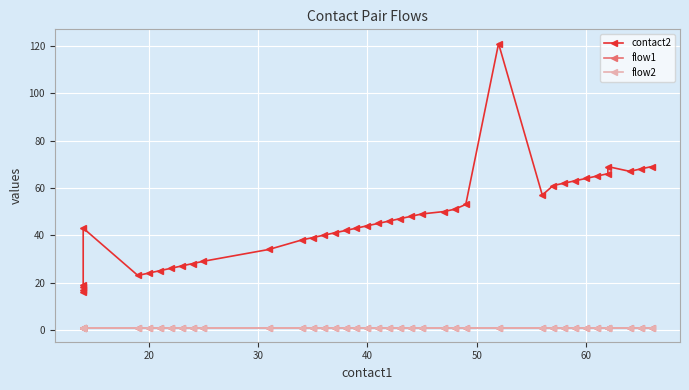

True or false: flow2 and flow1 cross at least once.

False